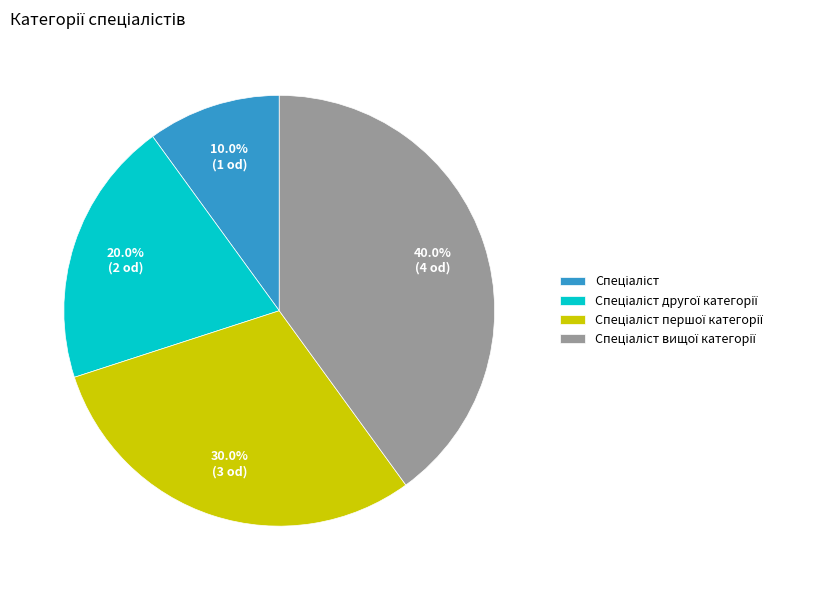

Is there any slice that represents more than half of the pie?

No